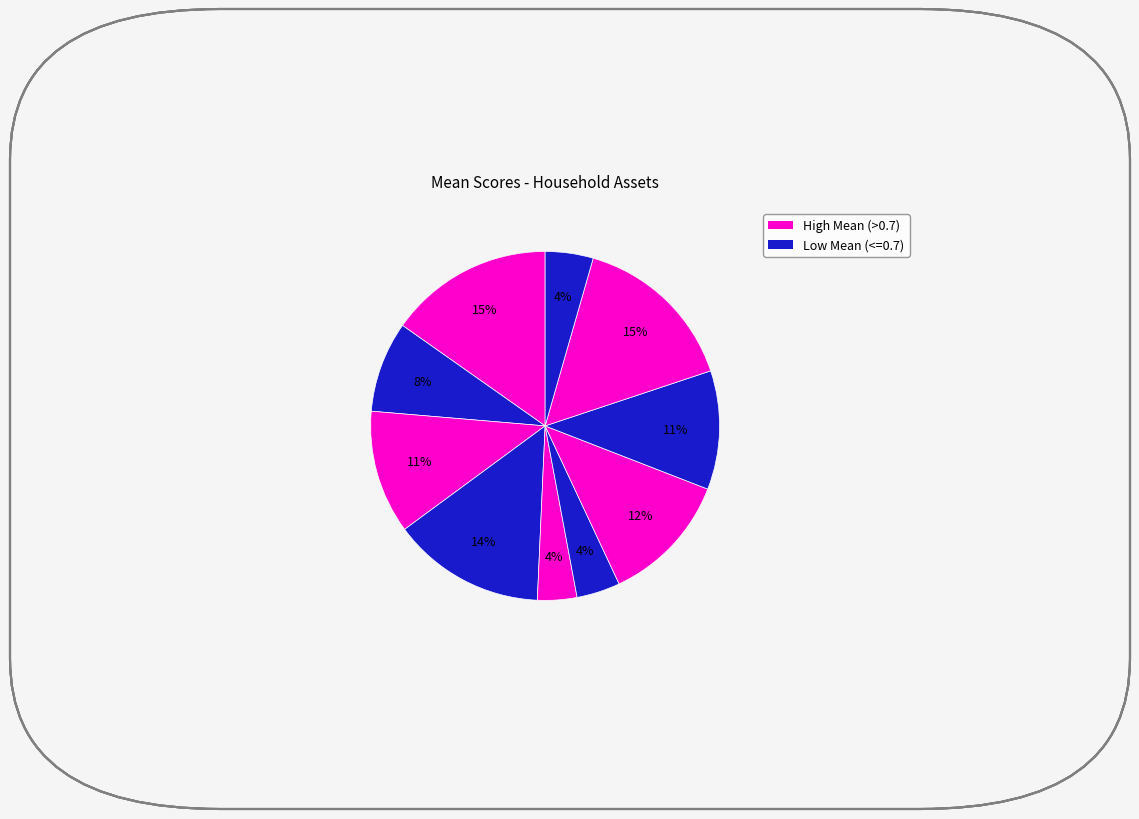

How many slices are in this pie chart?

10